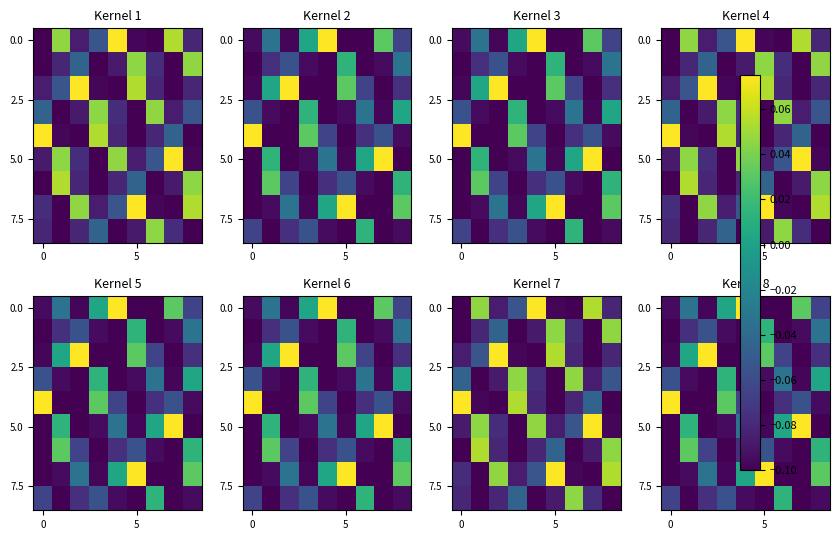

What is the difference between the maximum and minimum values in the 5.0 series?

0.2